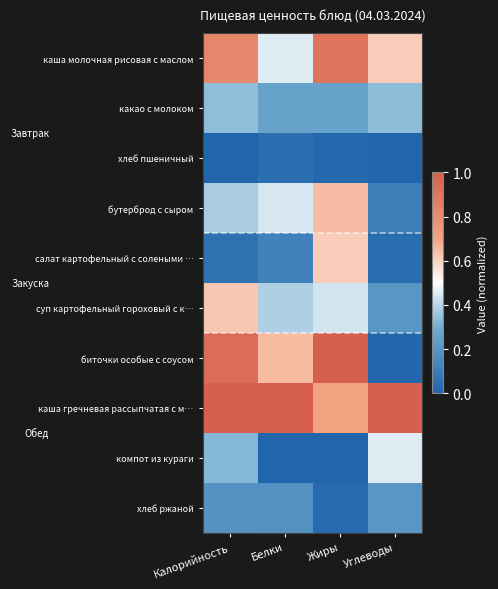

Rank the series by their maximum value, from lowest to highest.

хлеб пшеничный, хлеб ржаной, какао с молоком, компот из кураги, салат картофельный с солеными …, суп картофельный гороховый с к…, бутерброд с сыром, каша молочная рисовая с маслом, биточки особые с соусом, каша гречневая рассыпчатая с м…